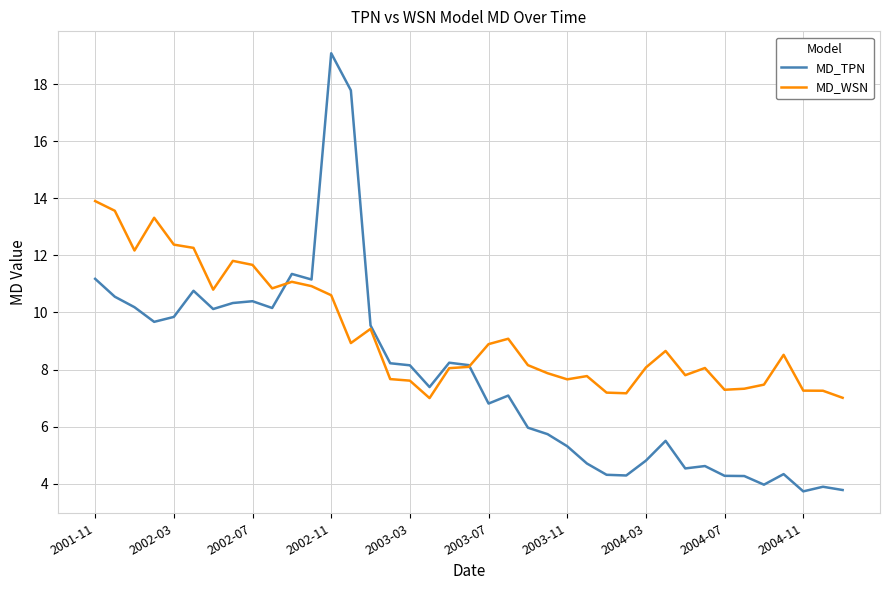

What is the minimum value shown in the chart?

3.7